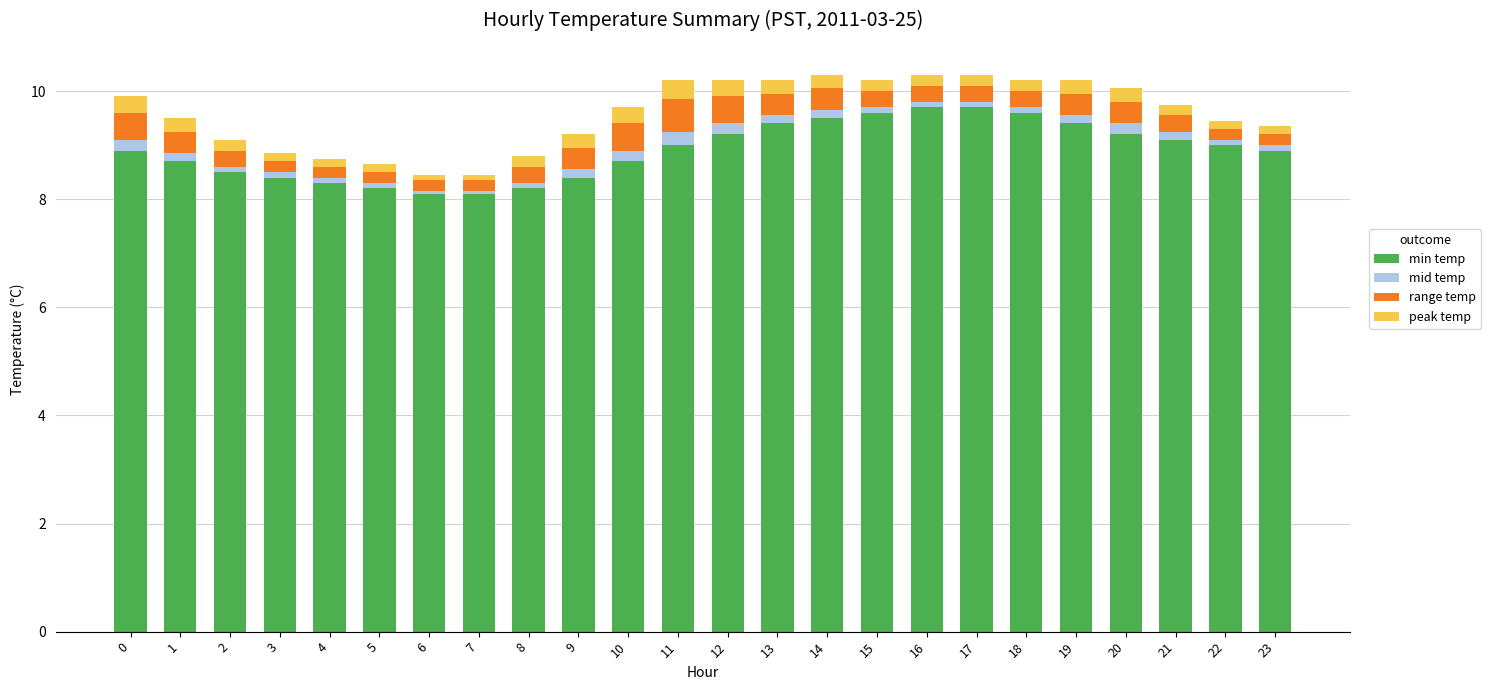

What is the lowest value of the min temp series?

8.1